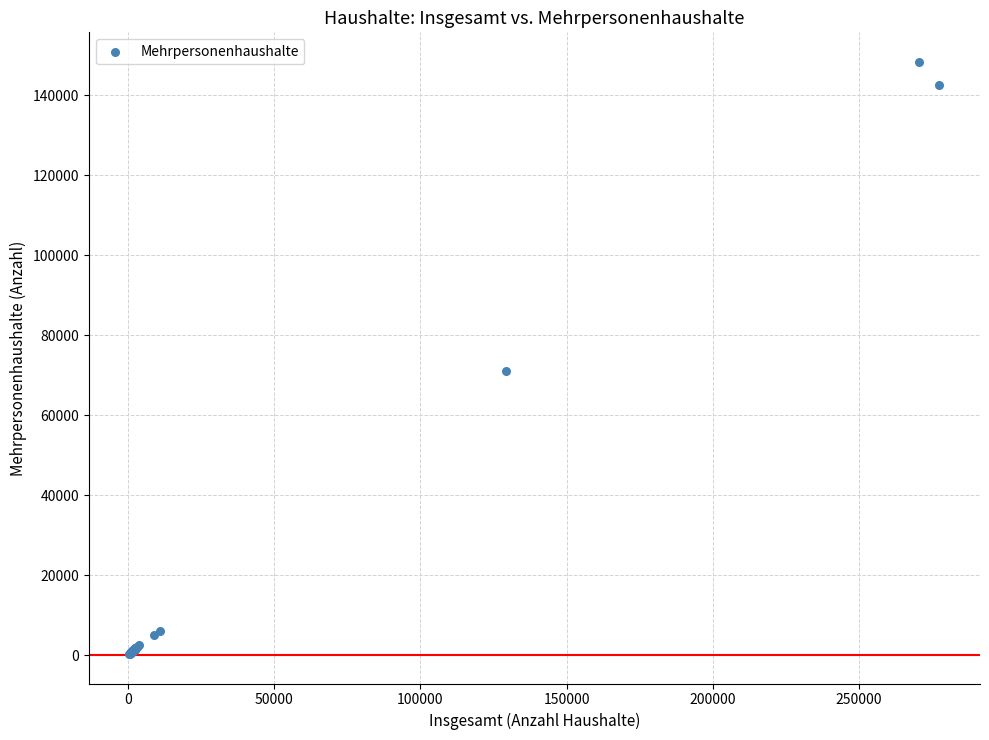

What Y value in the scatter plot is closest to 74321?

70946